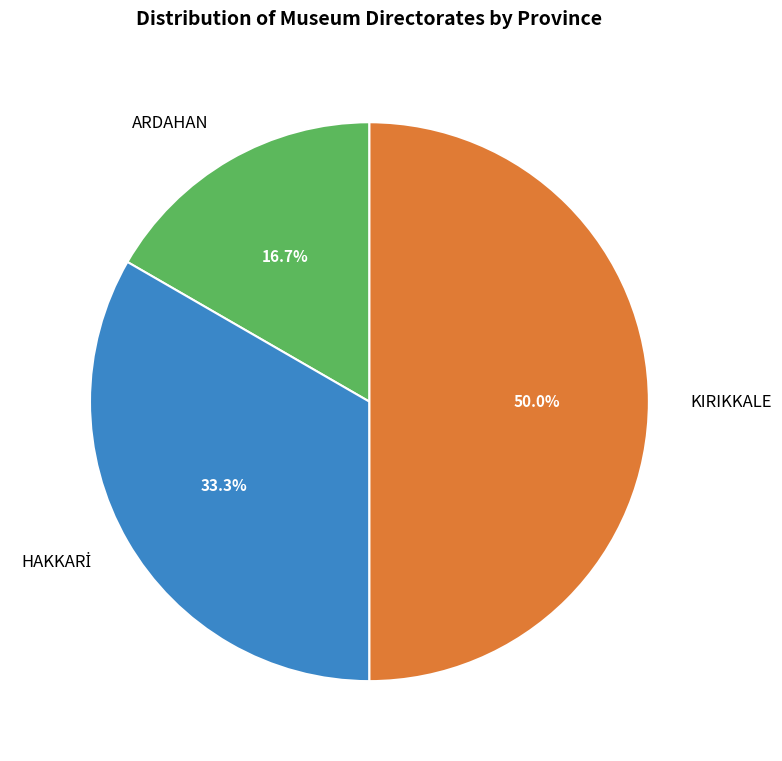

To the nearest percent, what is the average slice percentage?

33%